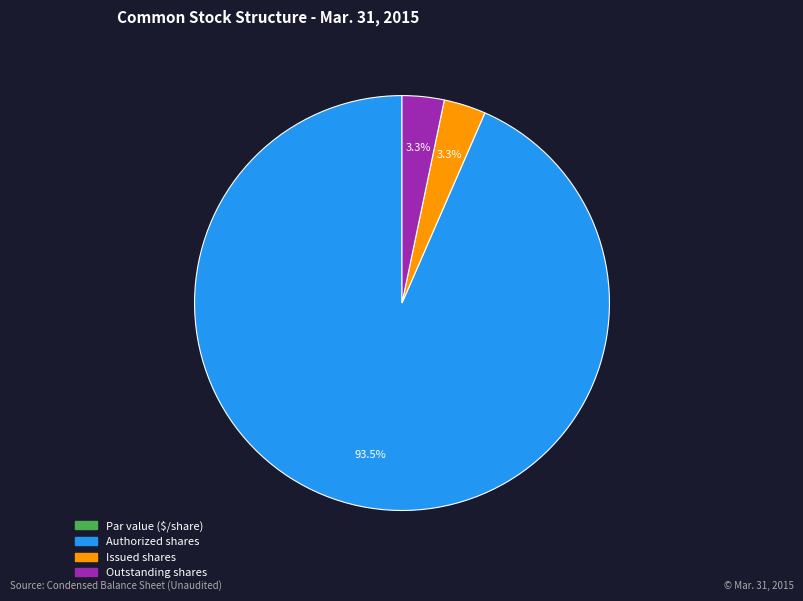

What is the total percentage of Outstanding shares and Authorized shares?

96.7%